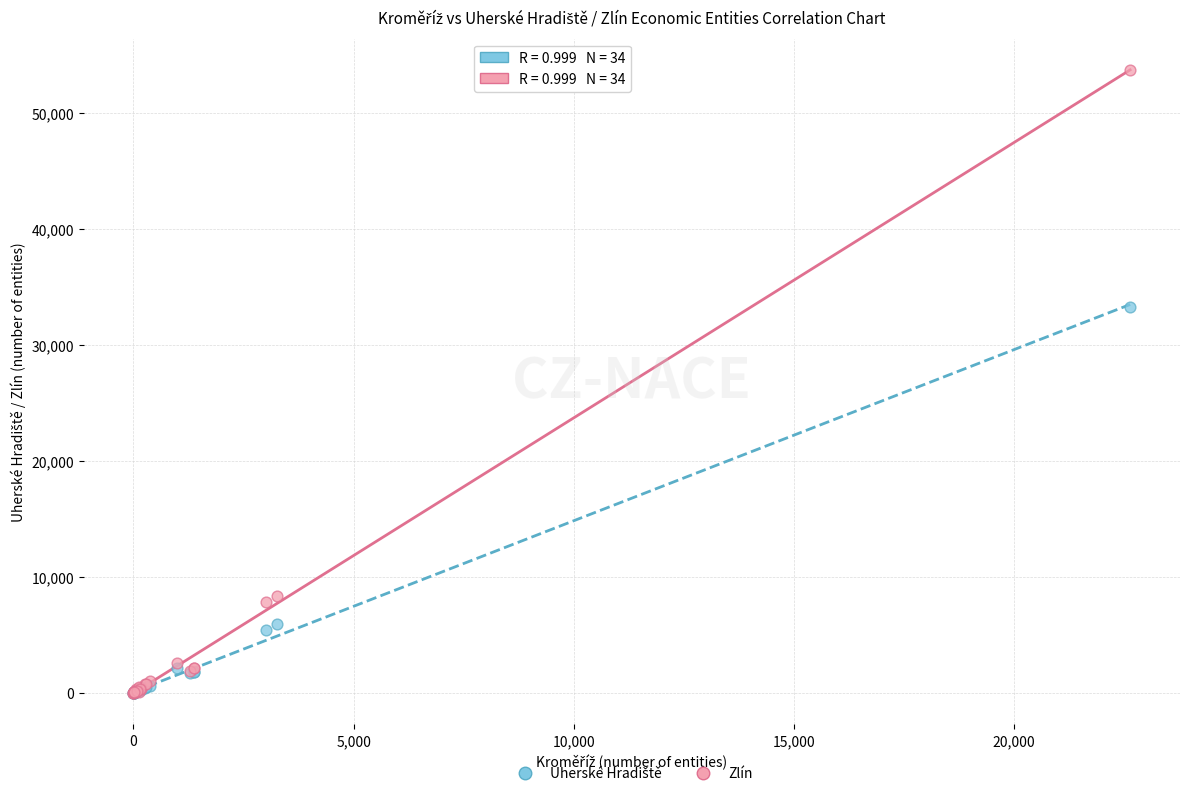

In the Zlín series, what Y value is closest to 26872?

8317